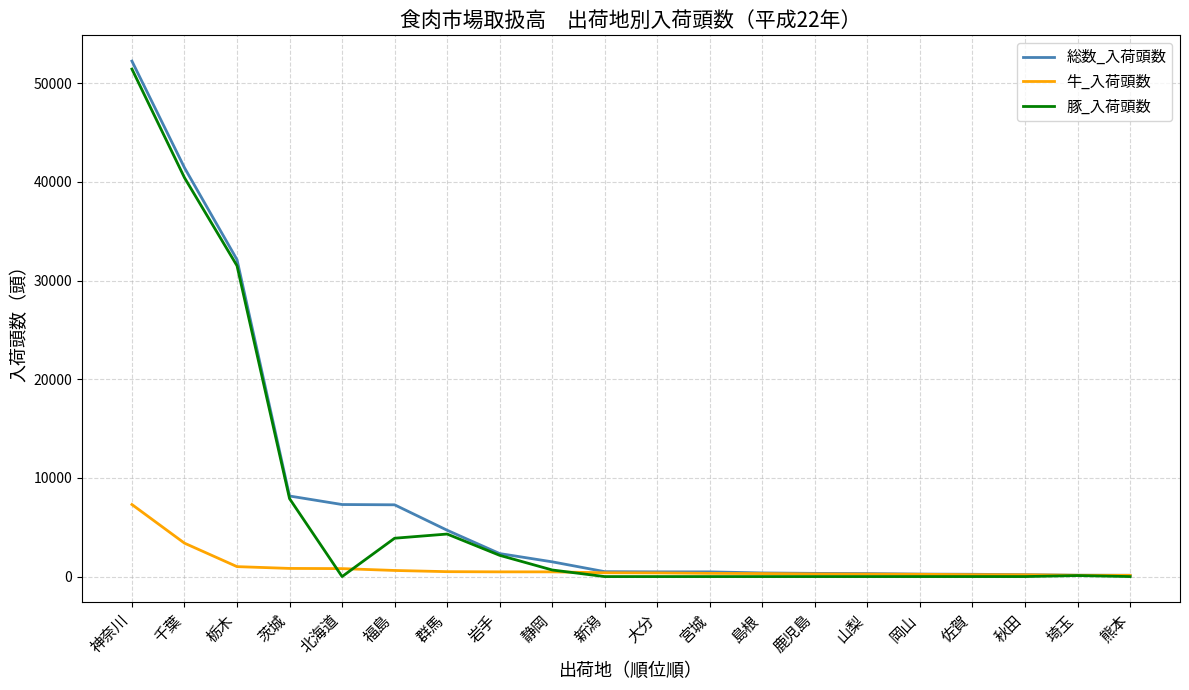

What is the maximum value for 豚_入荷頭数?

51446